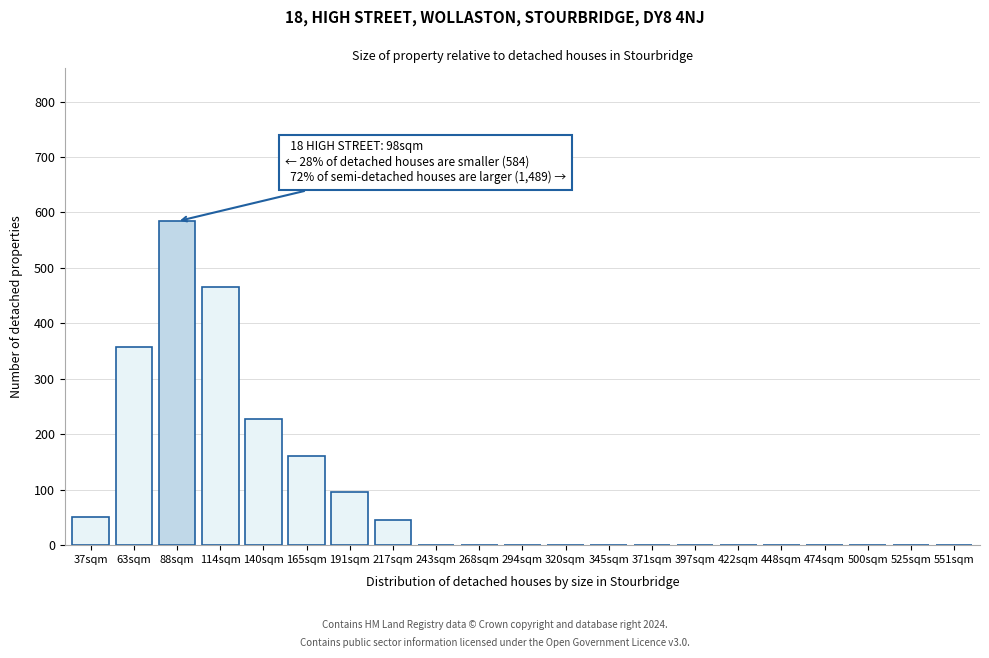

Reading left to right, transcribe all the data shown in this chart.

37sqm=50	63sqm=357	88sqm=584	114sqm=466	140sqm=228	165sqm=160	191sqm=95	217sqm=45	243sqm=0	268sqm=0	294sqm=0	320sqm=0	345sqm=0	371sqm=0	397sqm=0	422sqm=0	448sqm=0	474sqm=0	500sqm=0	525sqm=0	551sqm=0